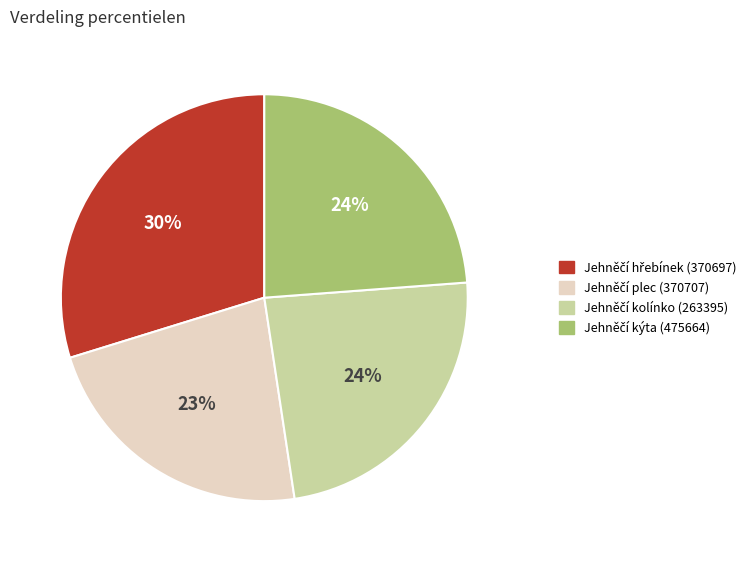

Count the number of slices in the pie.

4